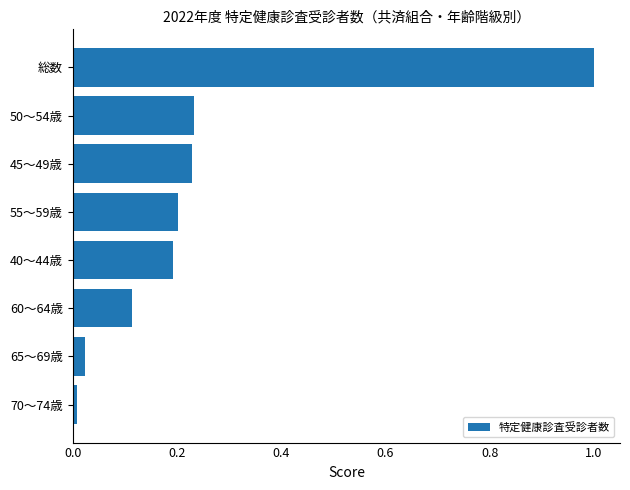

What is the maximum value shown in the chart?

1.0